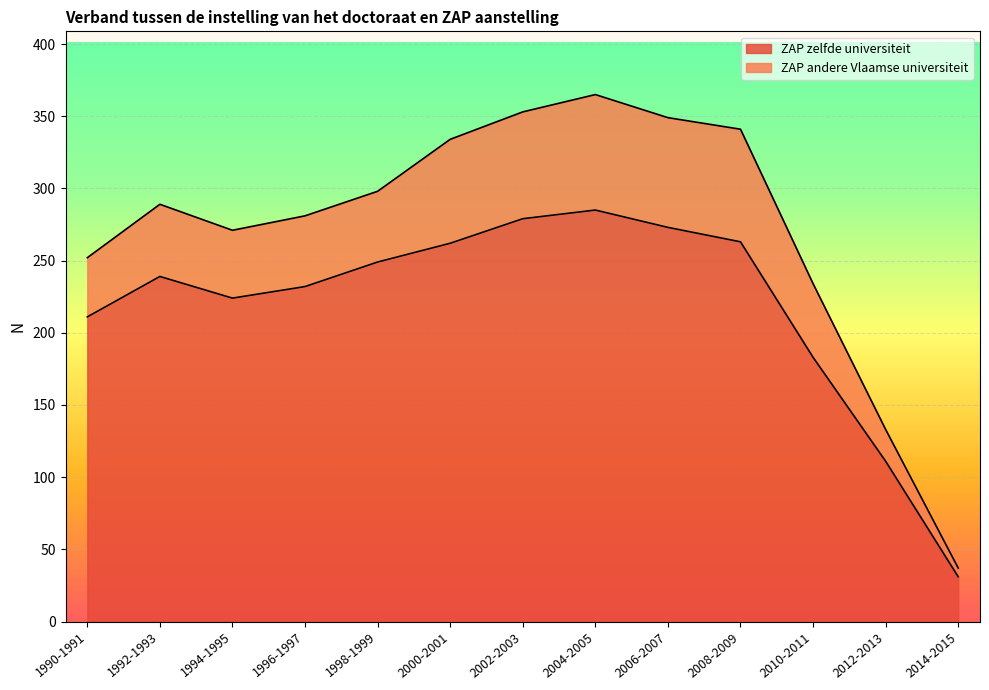

The value at 2008-2009 is 130. True or false?

False